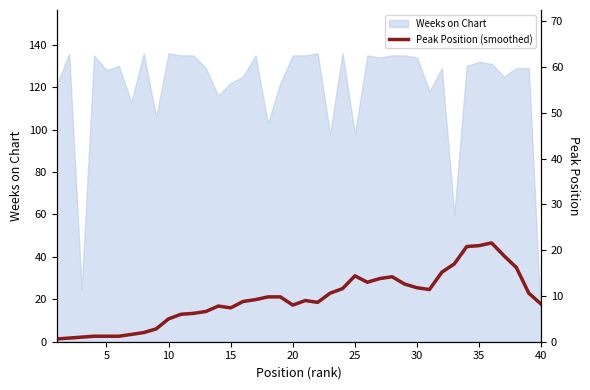

Is it true that Weeks on Chart equals 27 at 30?

False